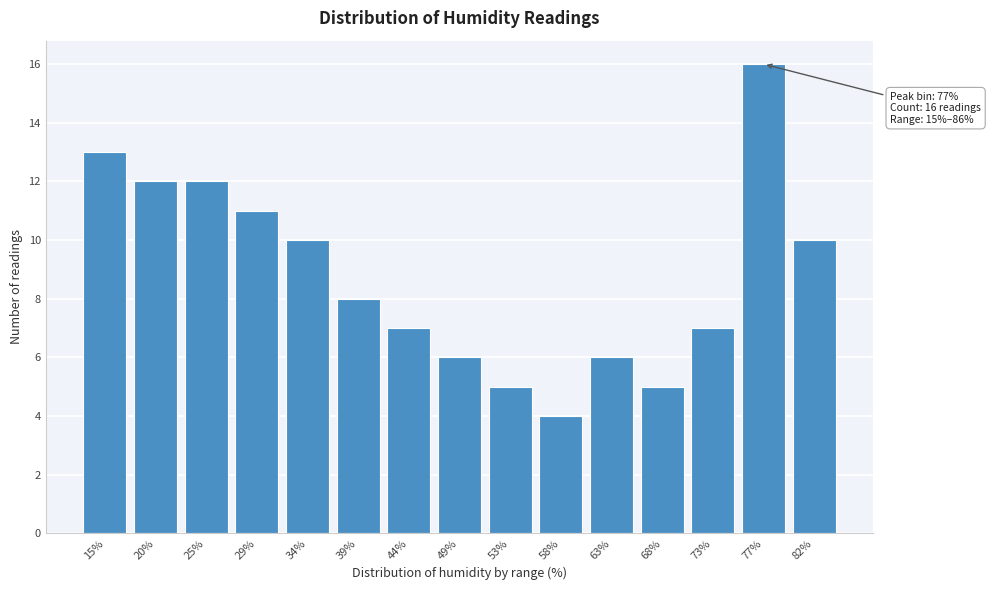

Reading right to left, what are all the values shown in this chart?

82%=10	77%=16	73%=7	68%=5	63%=6	58%=4	53%=5	49%=6	44%=7	39%=8	34%=10	29%=11	25%=12	20%=12	15%=13